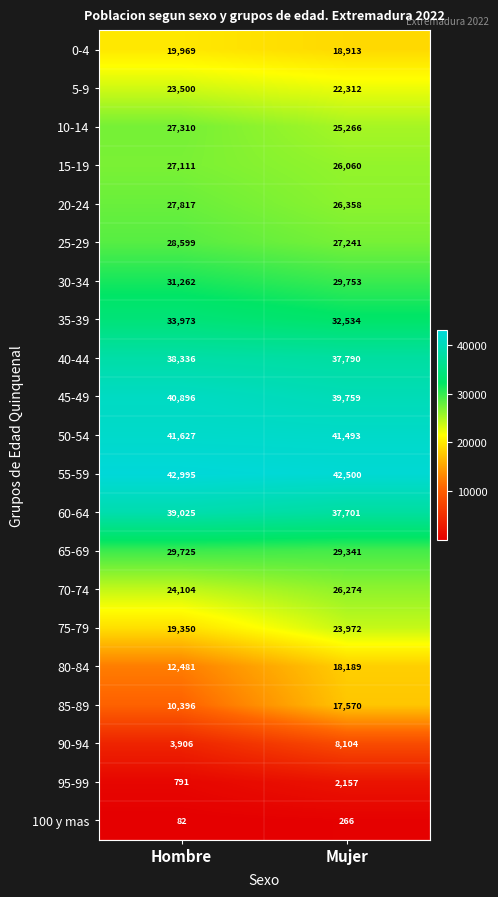

Count the number of data series in this chart.

21